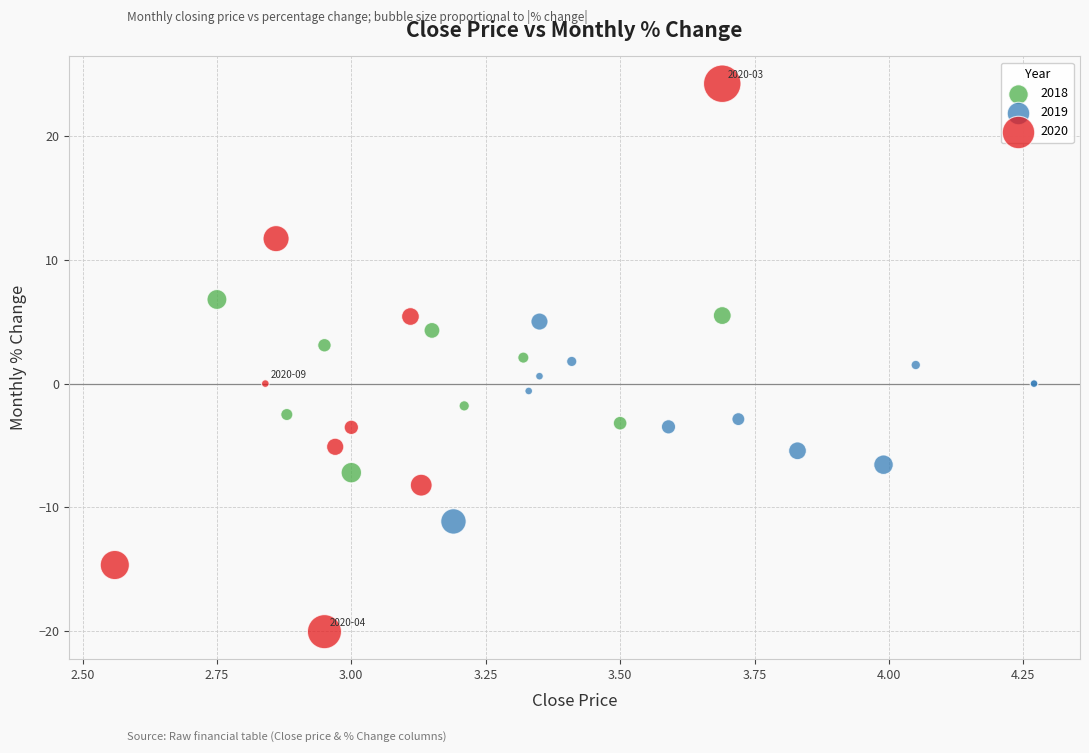

Which series contains the highest Y value?

2020